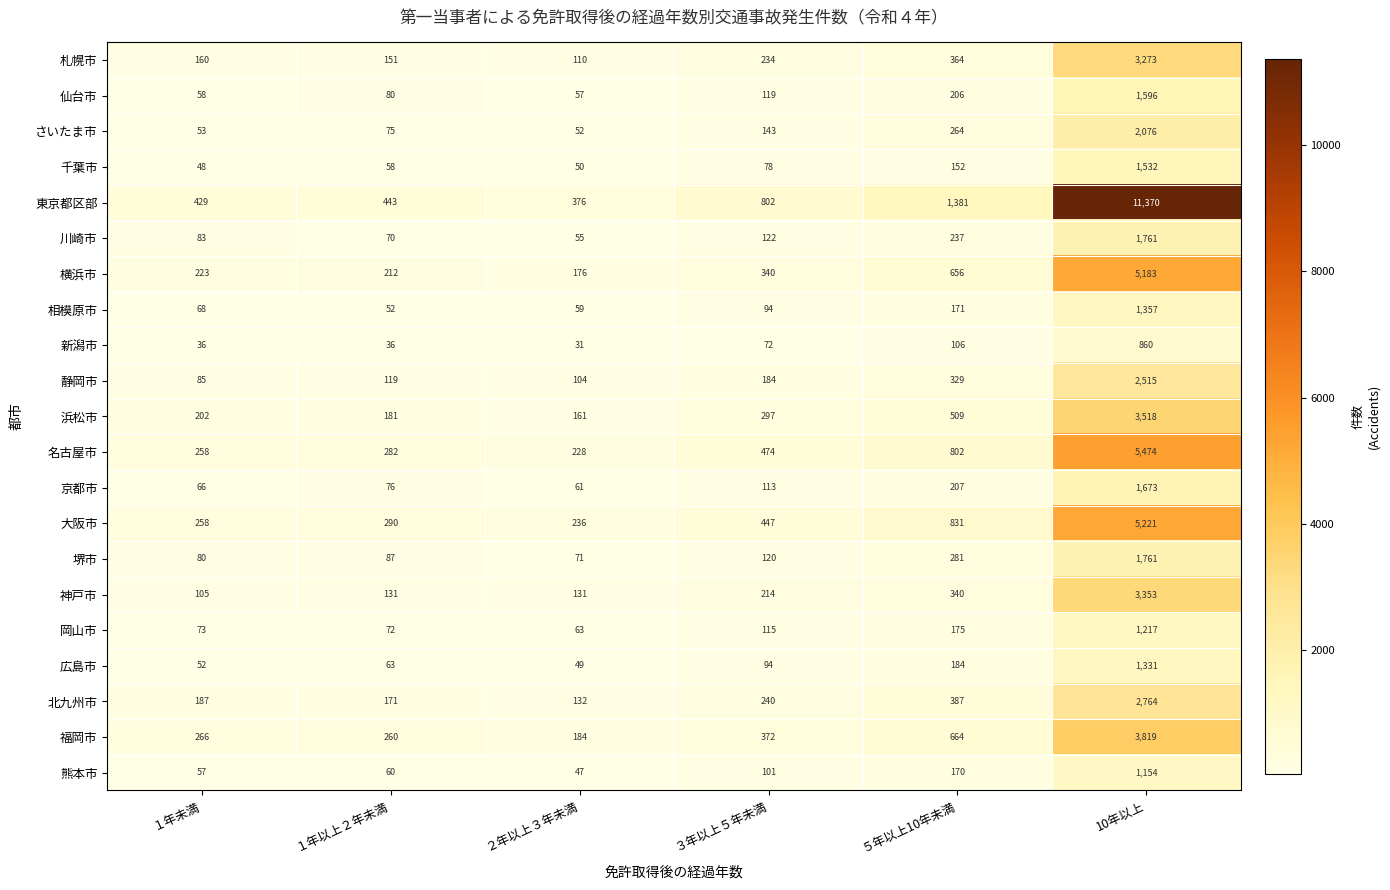

Which series changed the most between ３年以上５年未満 and ５年以上10年未満?

東京都区部